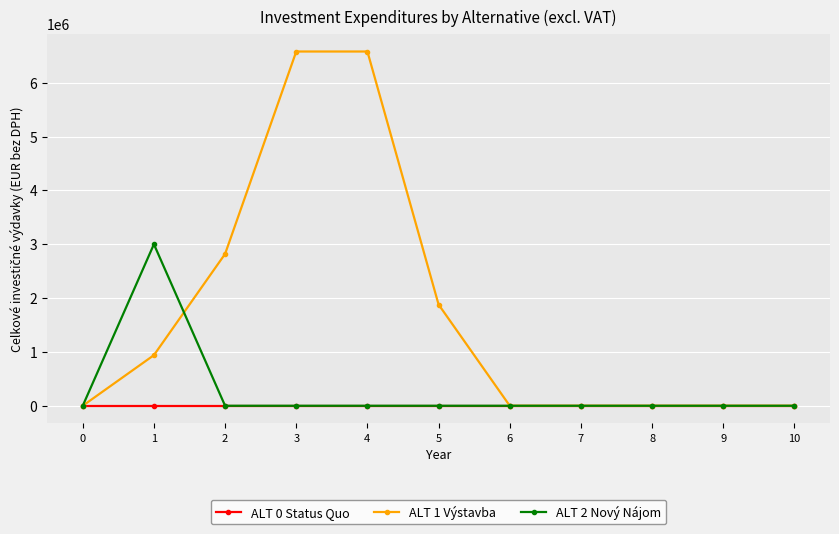

What is the sum of the ALT 2 Nový Nájom values at 0 and 1?

3000000